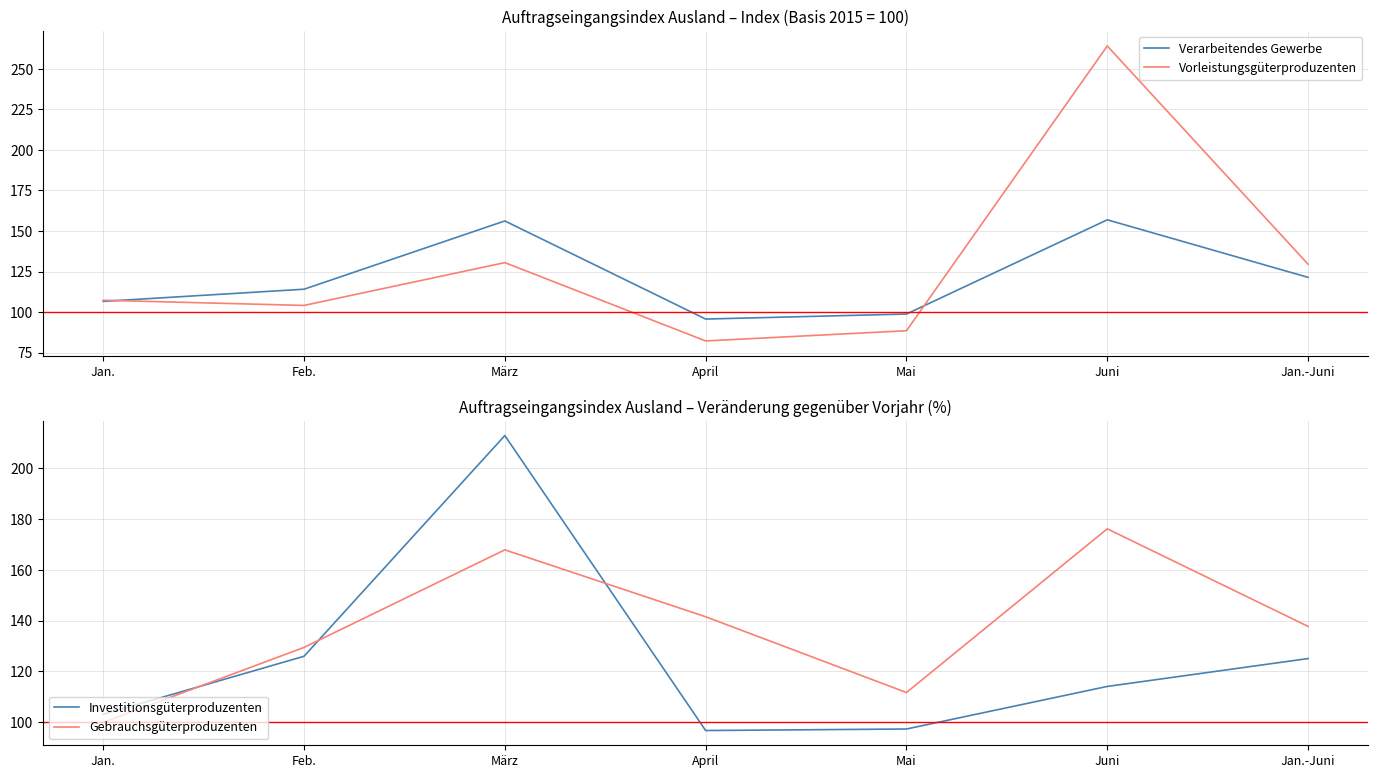

Where is Verarbeitendes Gewerbe nearest to the value 126?

Jan.-Juni